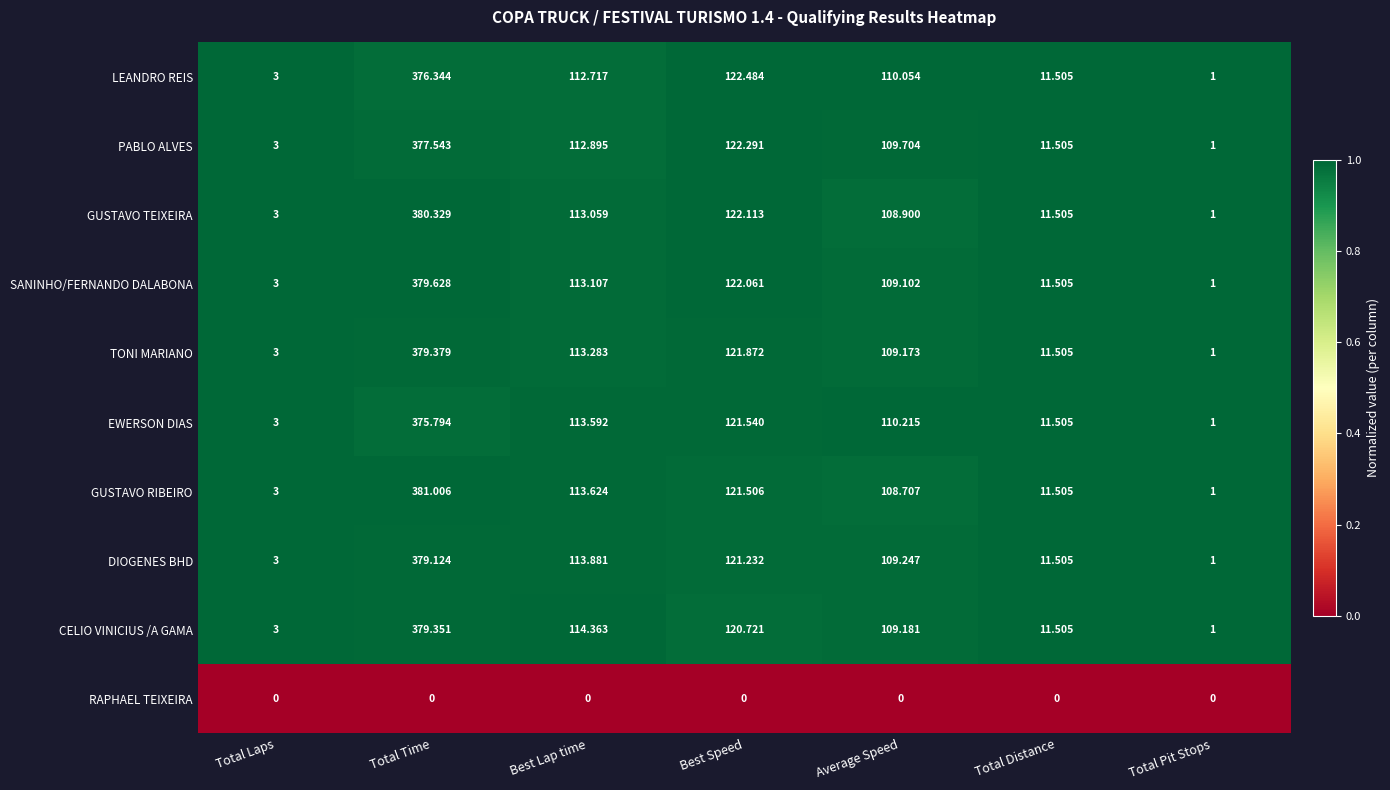

What is the difference between the highest and lowest values at Best Speed?

122.5